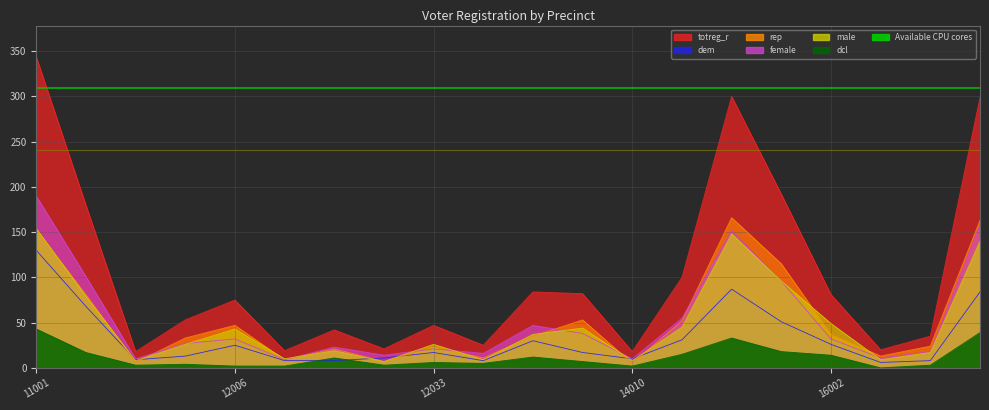

What is the highest value of the dem series?

130